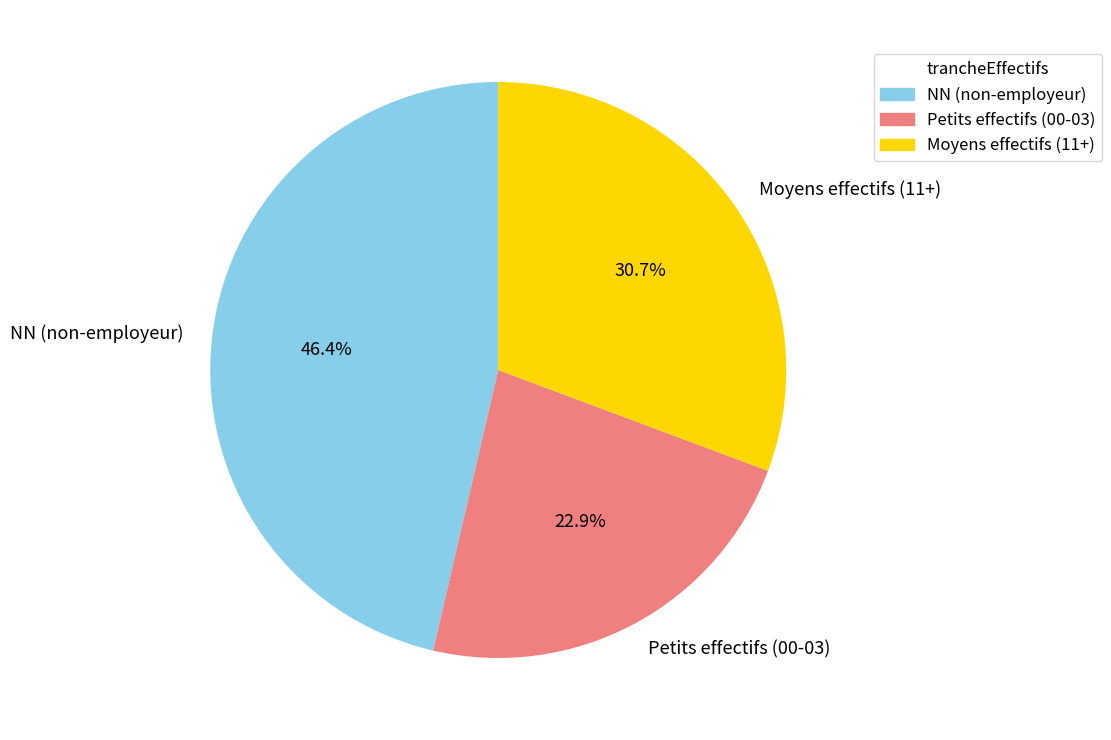

What percentage do NN (non-employeur) and Petits effectifs (00-03) together represent?

69.3%